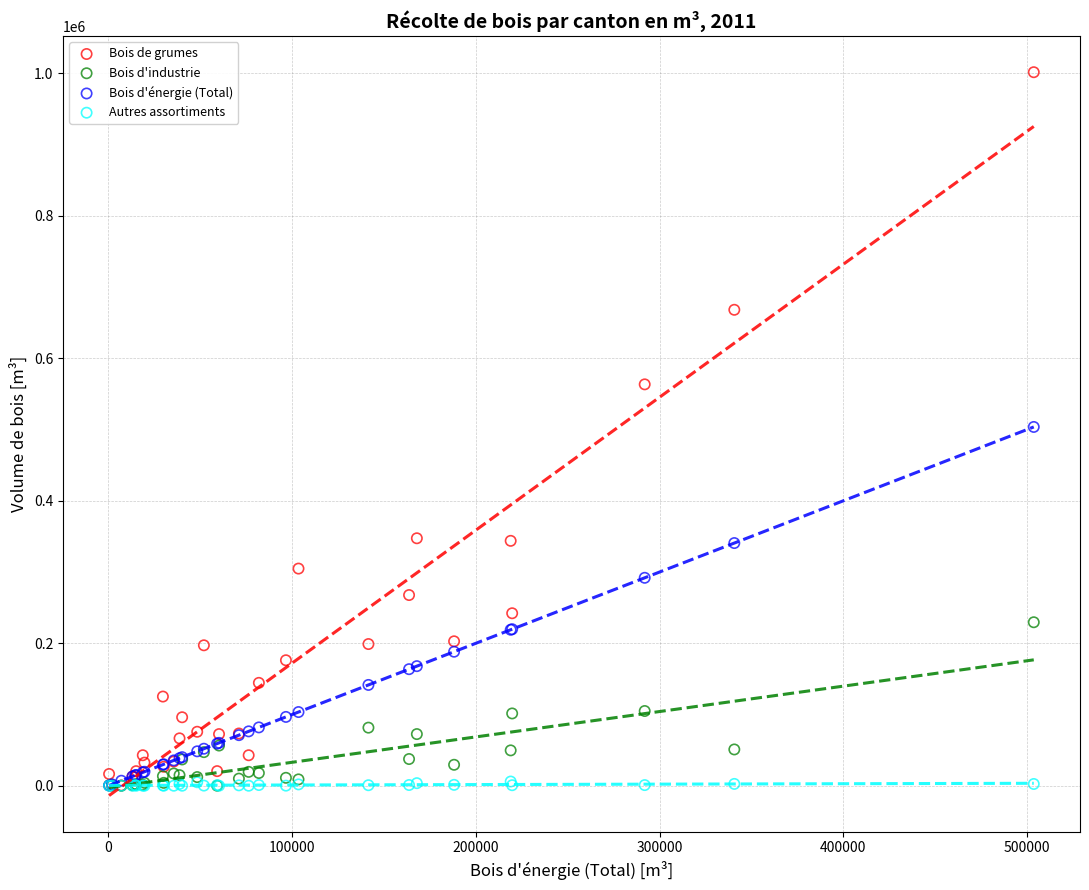

Which series has the widest spread of Y values?

Bois de grumes